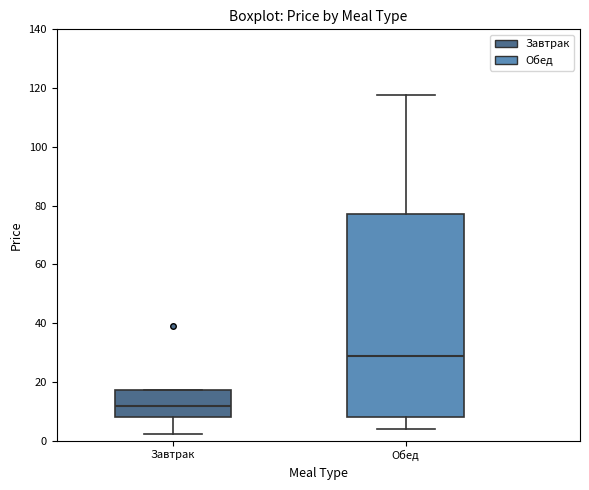

Which box is the tallest, from its lower edge to its upper edge?

Обед